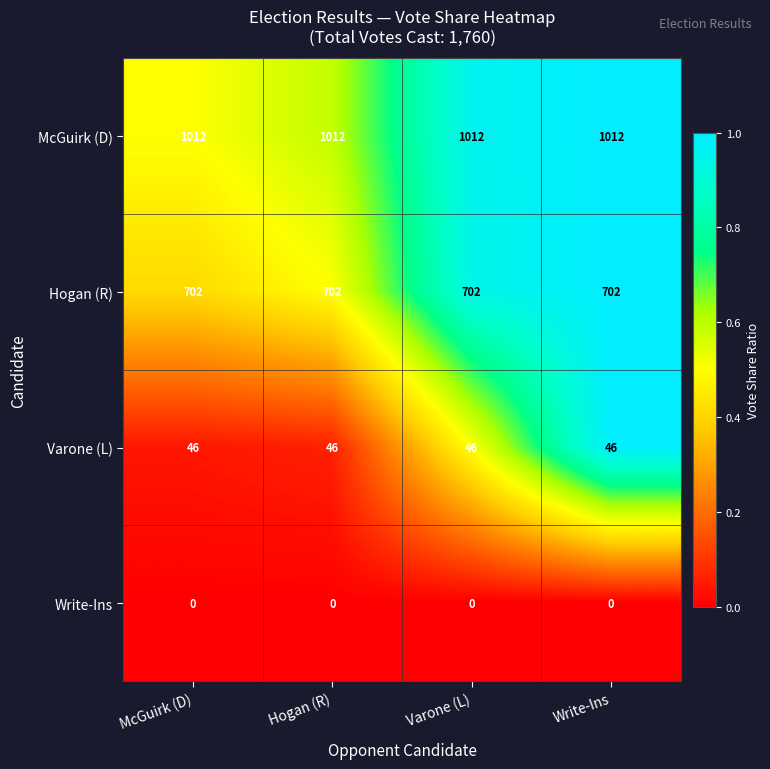

What is the greatest value displayed?

1012